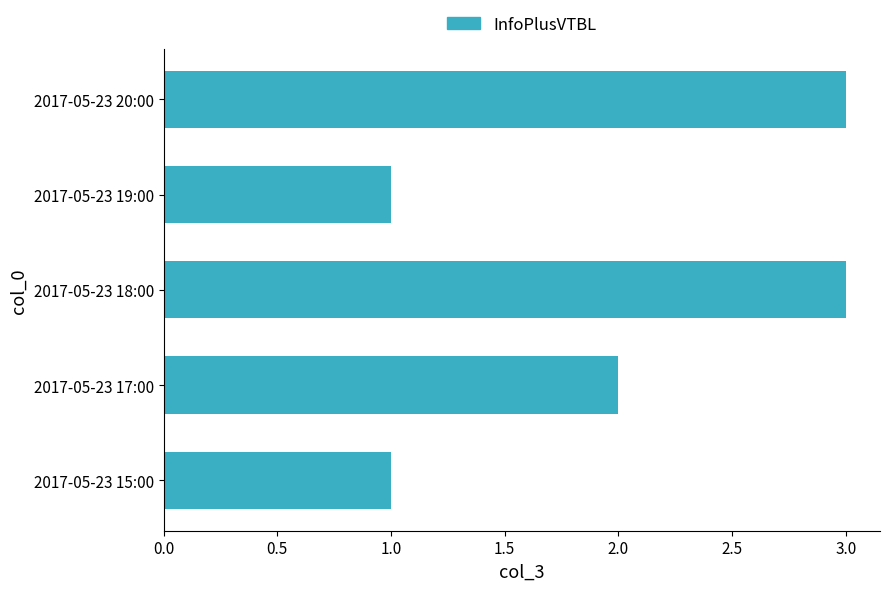

Is it true that the value at 2017-05-23 17:00 is 3?

False